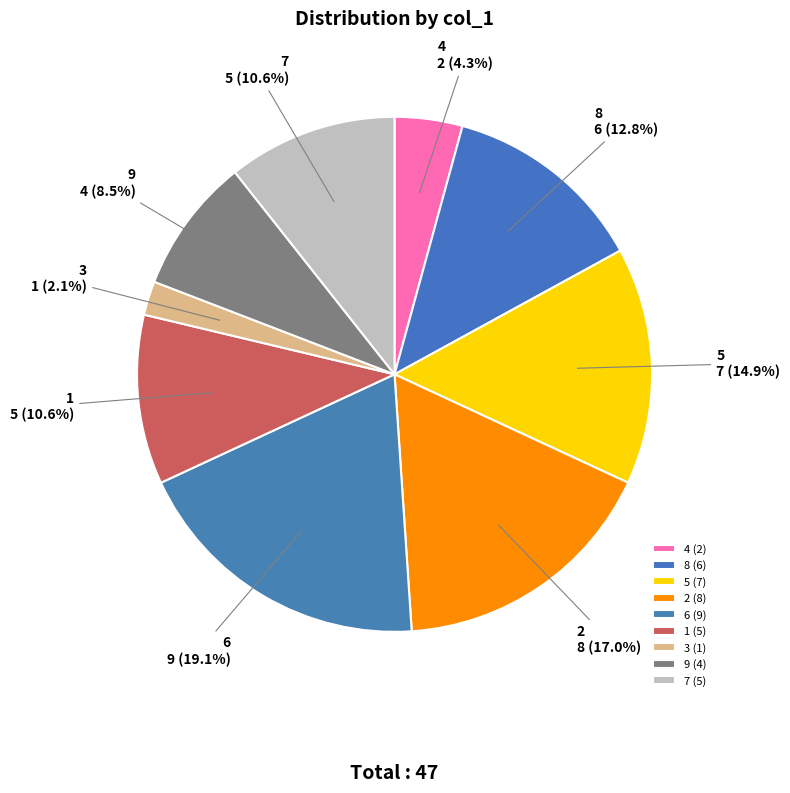

Is it true that 2 is 17% of the pie?

True